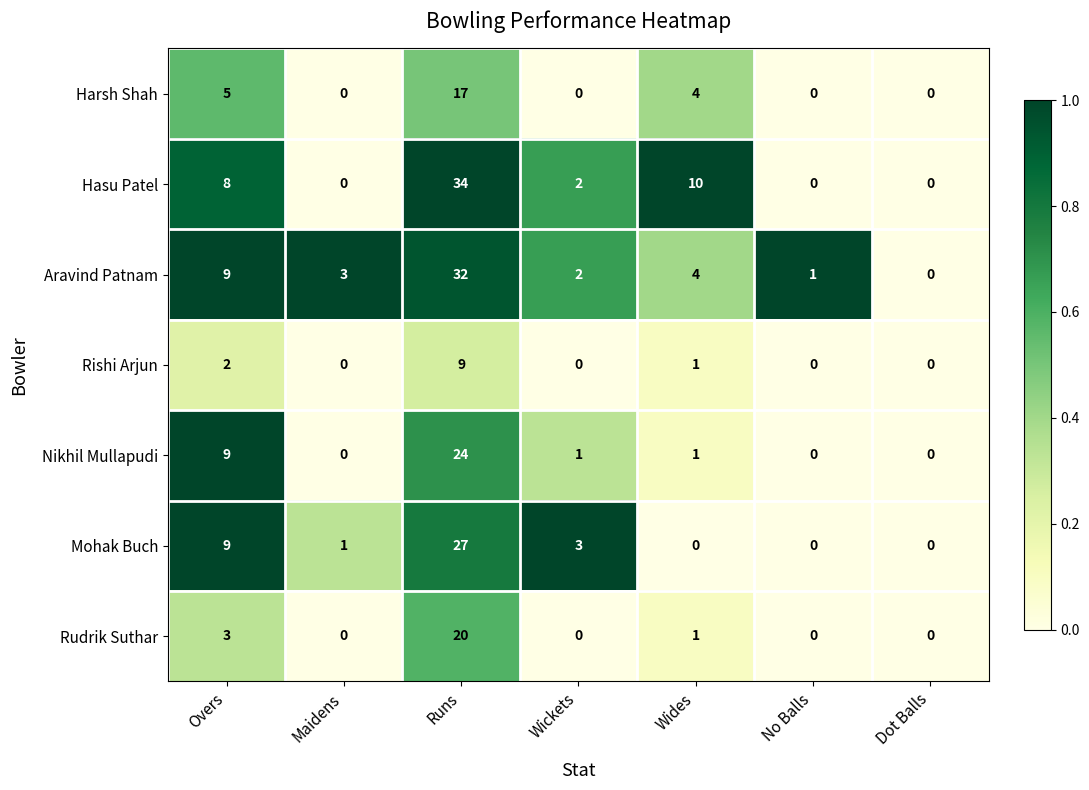

True or false: Rishi Arjun has a value of -5 at Maidens.

False